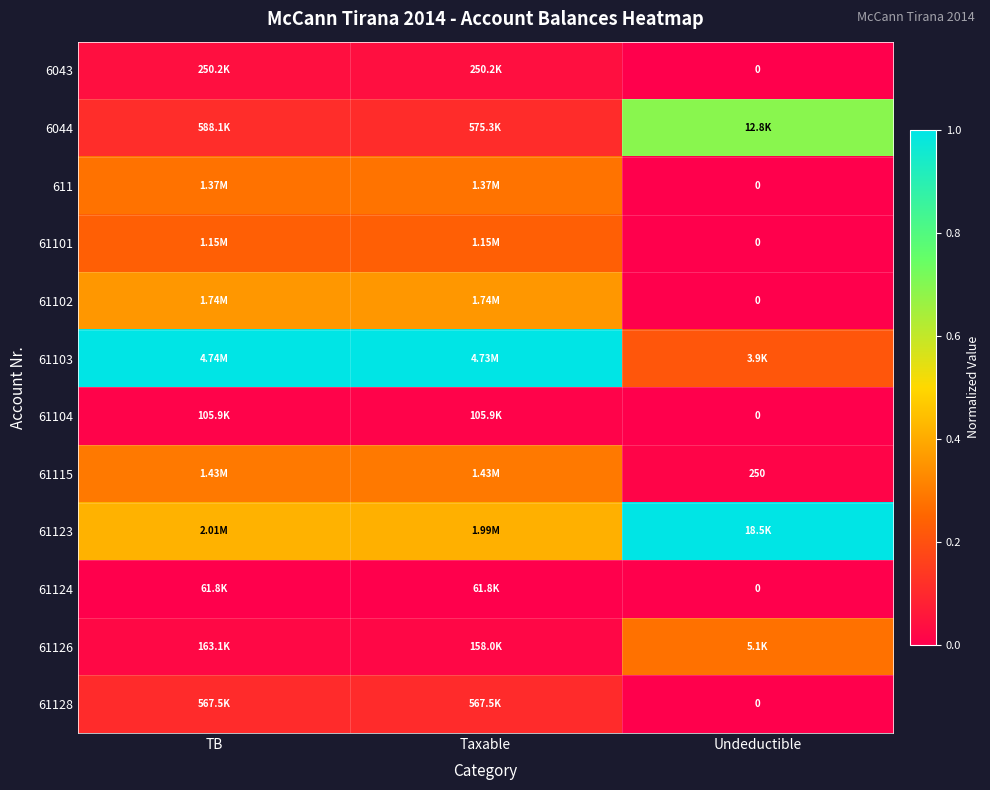

Rank the series at Taxable from highest to lowest value.

61103, 61123, 61102, 61115, 611, 61101, 6044, 61128, 6043, 61126, 61104, 61124